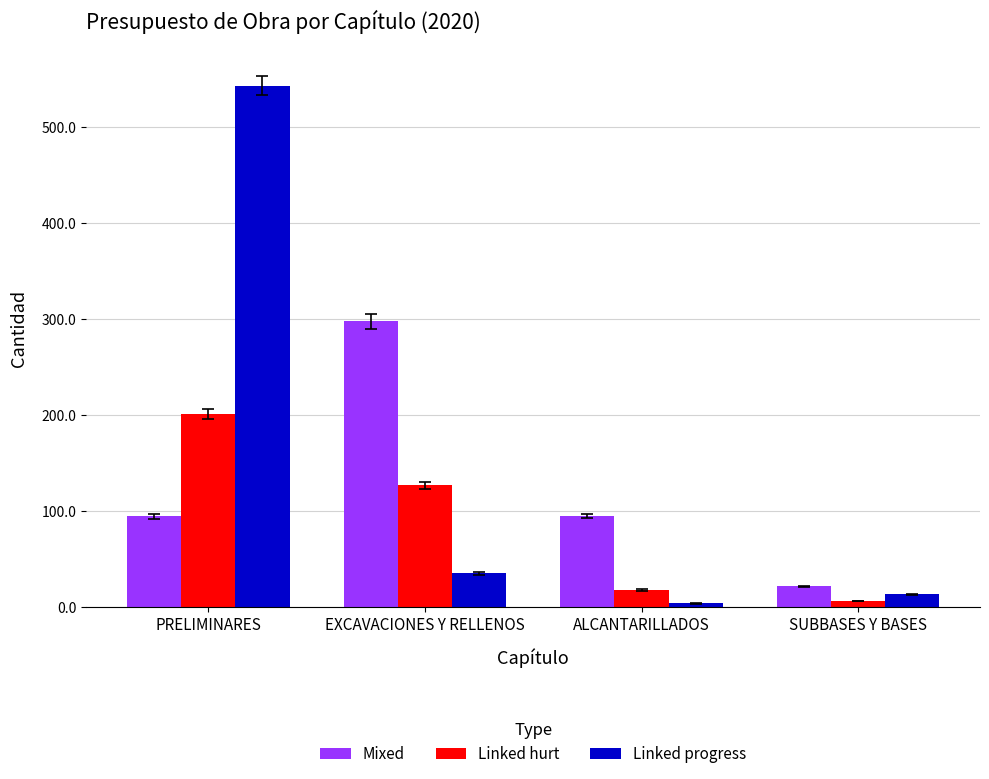

How many data points in Mixed are less than 94?

1